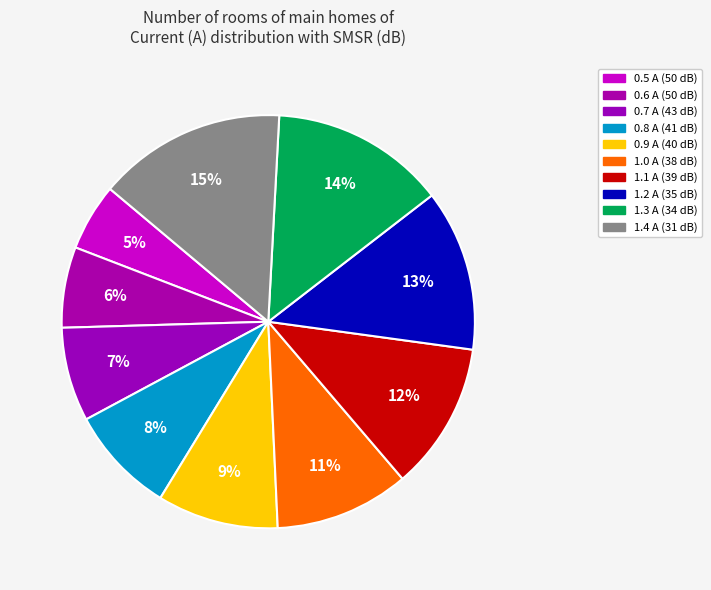

Which slice is the largest?

1.4 A (31 dB)